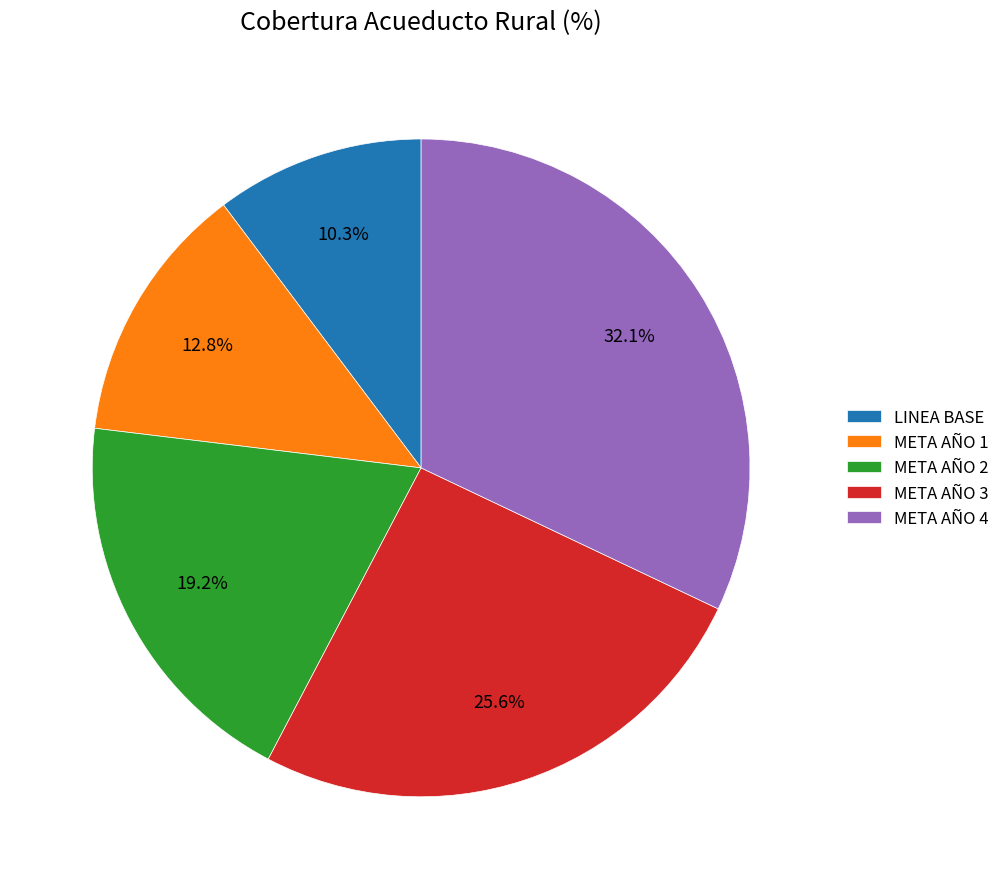

Which has a higher value, LINEA BASE or META AÑO 1?

META AÑO 1